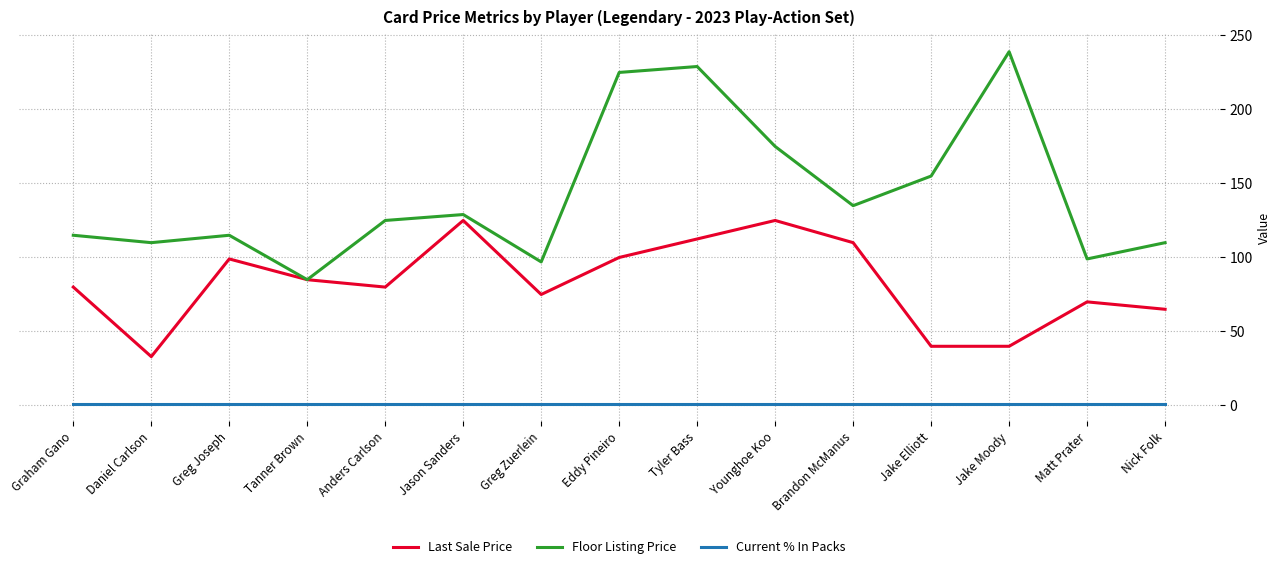

Where is Floor Listing Price nearest to the value 162?

Jake Elliott